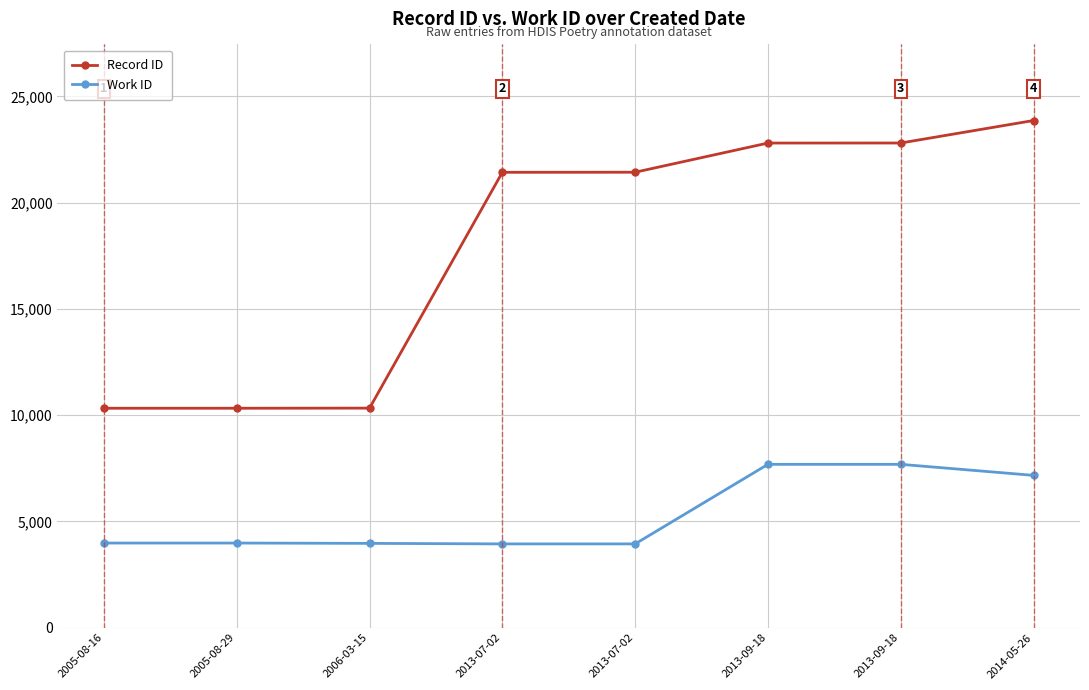

What are all the series names shown in the legend?

Record ID, Work ID